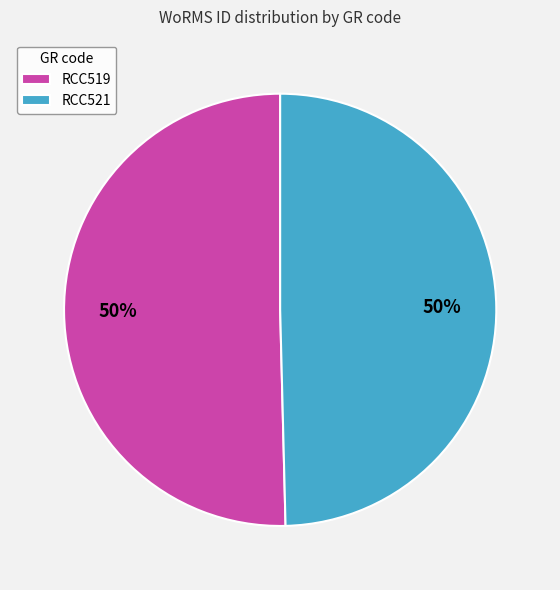

What is the ratio of the value at RCC519 to the value at RCC521?

1.0